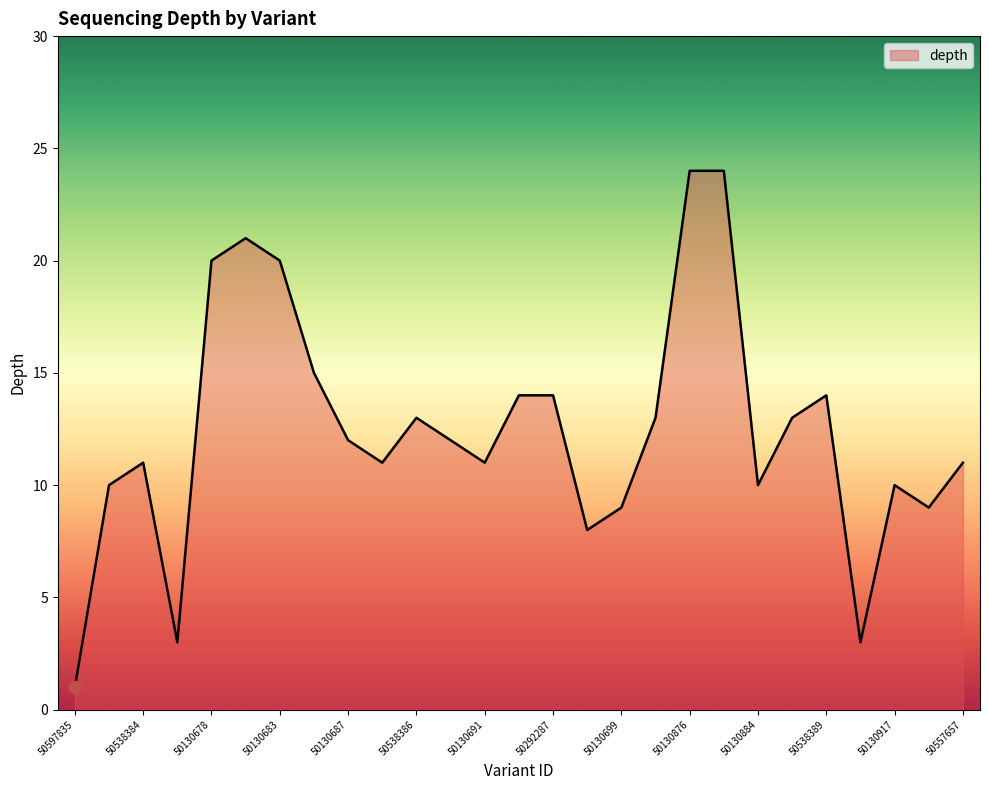

What is the difference between the maximum and minimum values?

23